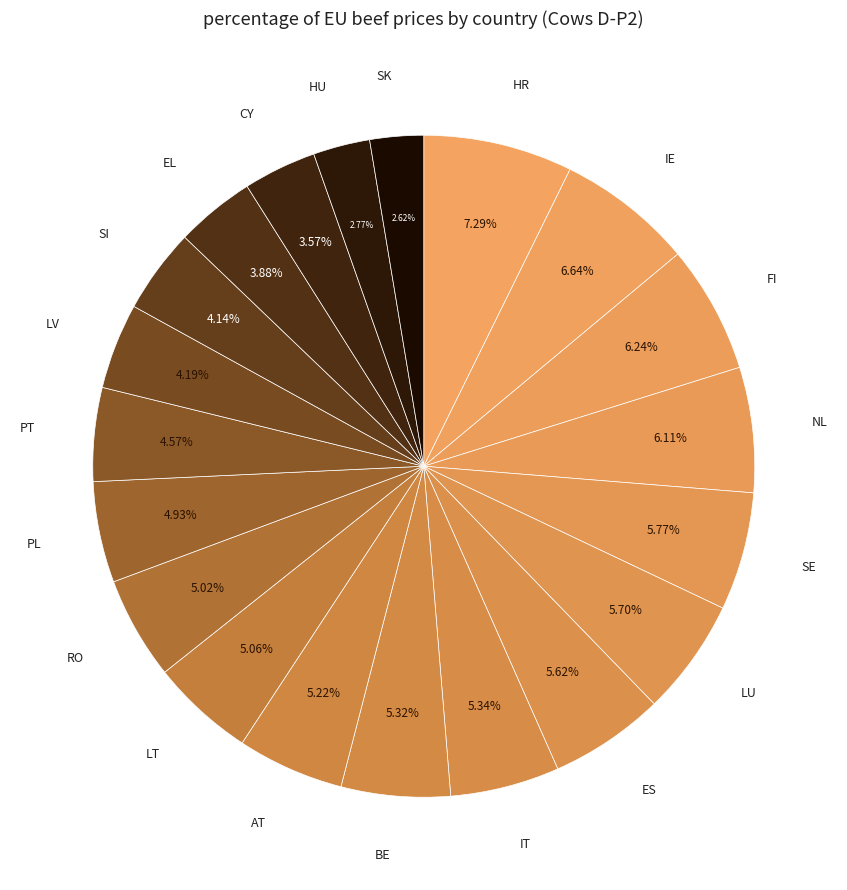

Rank the categories by value from highest to lowest.

HR, IE, FI, NL, SE, LU, ES, IT, BE, AT, LT, RO, PL, PT, LV, SI, EL, CY, HU, SK